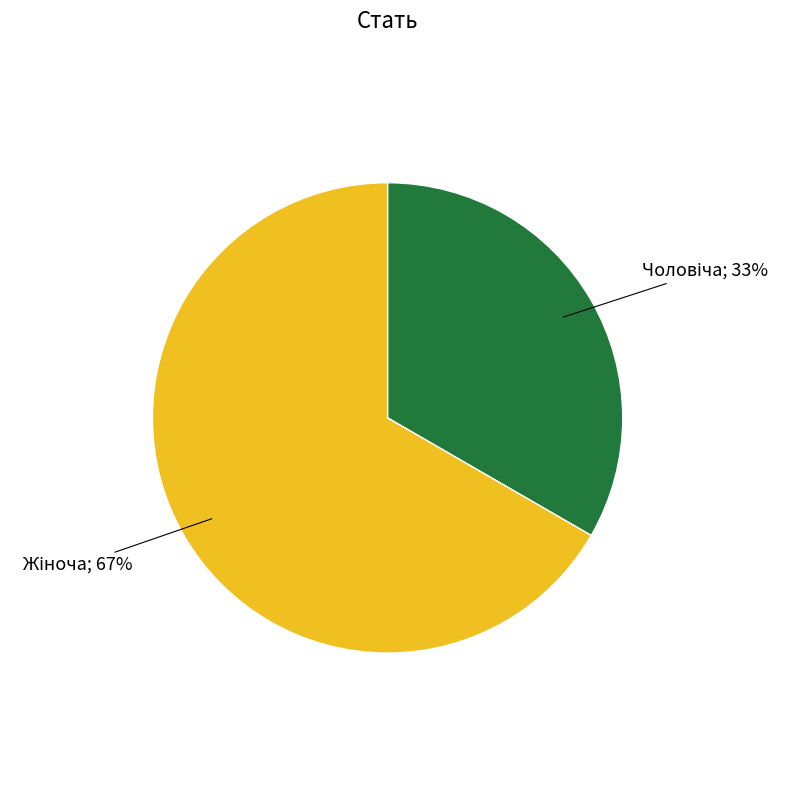

Does any single category account for the majority?

Yes